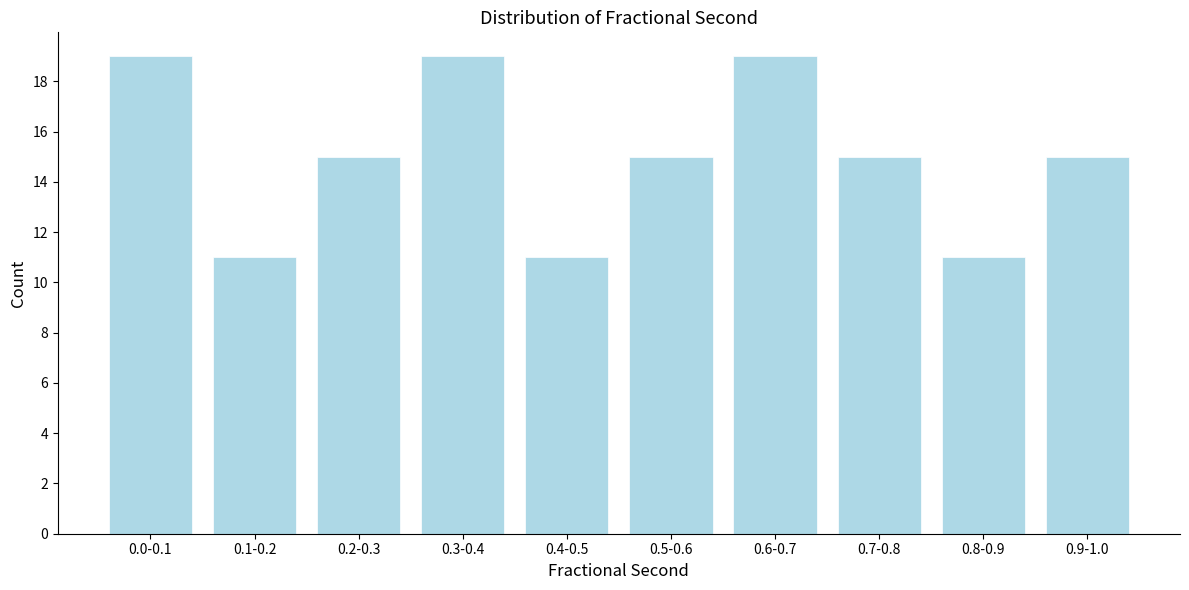

Reading left to right, what are all the values shown in this chart?

19	11	15	19	11	15	19	15	11	15